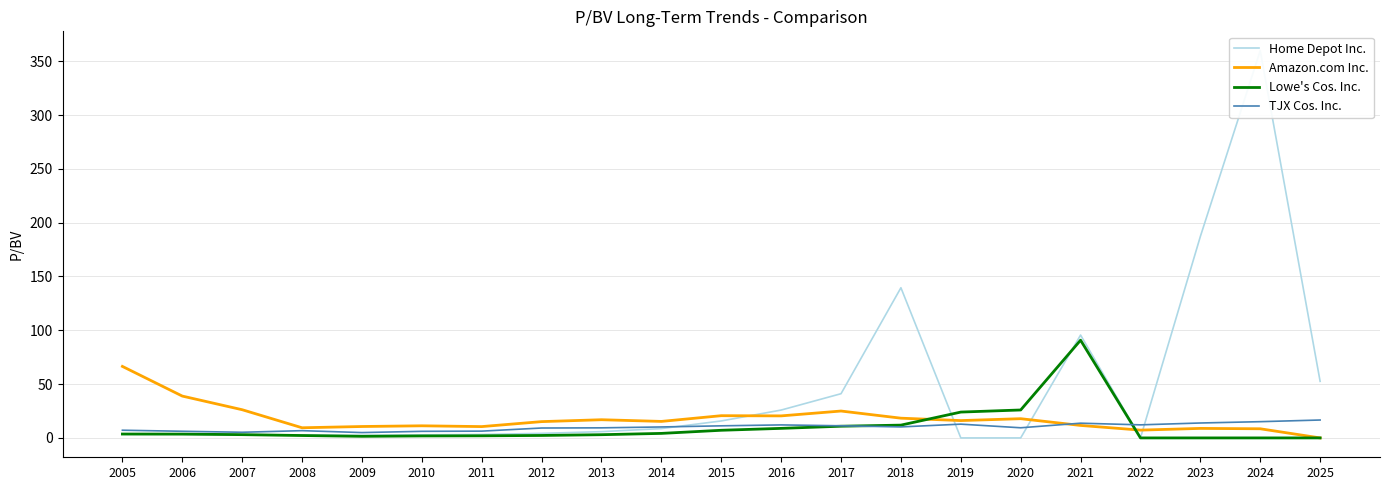

True or false: Amazon.com Inc. has more than 1 points higher than both neighbors.

True